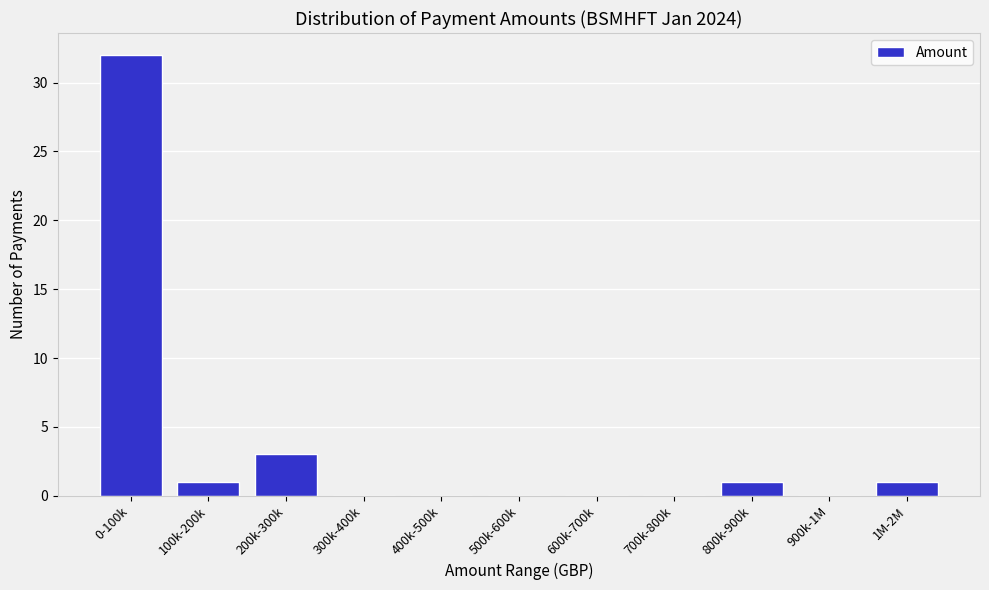

Reading right to left, what are all the values shown in this chart?

1M-2M=1	900k-1M=0	800k-900k=1	700k-800k=0	600k-700k=0	500k-600k=0	400k-500k=0	300k-400k=0	200k-300k=3	100k-200k=1	0-100k=32